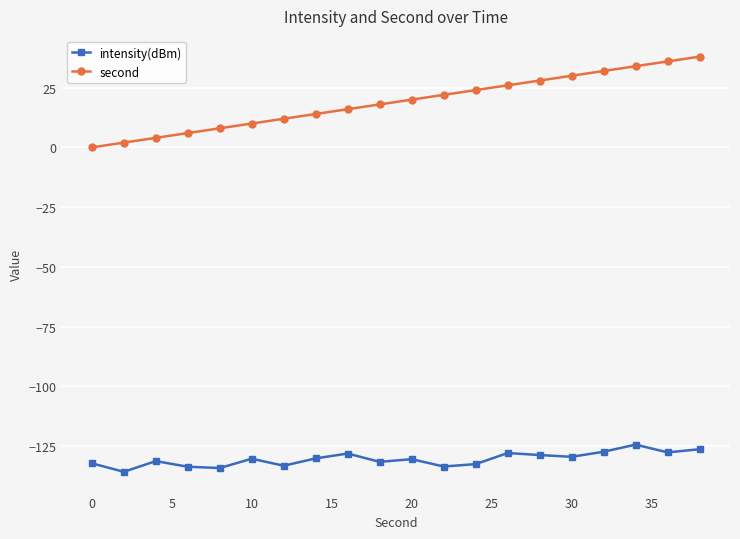

True or false: second and intensity(dBm) intersect in this chart.

False